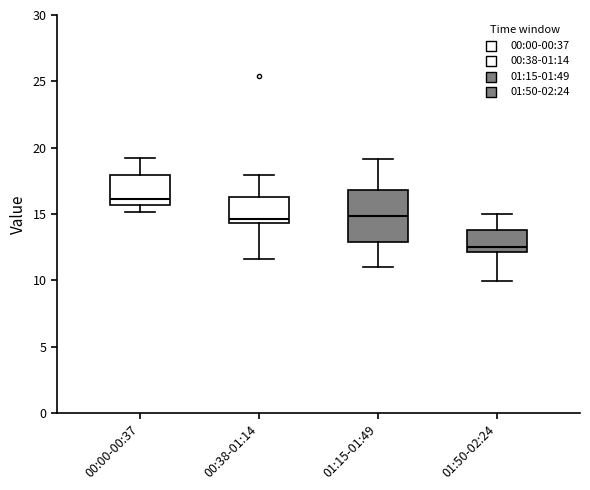

Which box has the lowest median line?

01:50-02:24